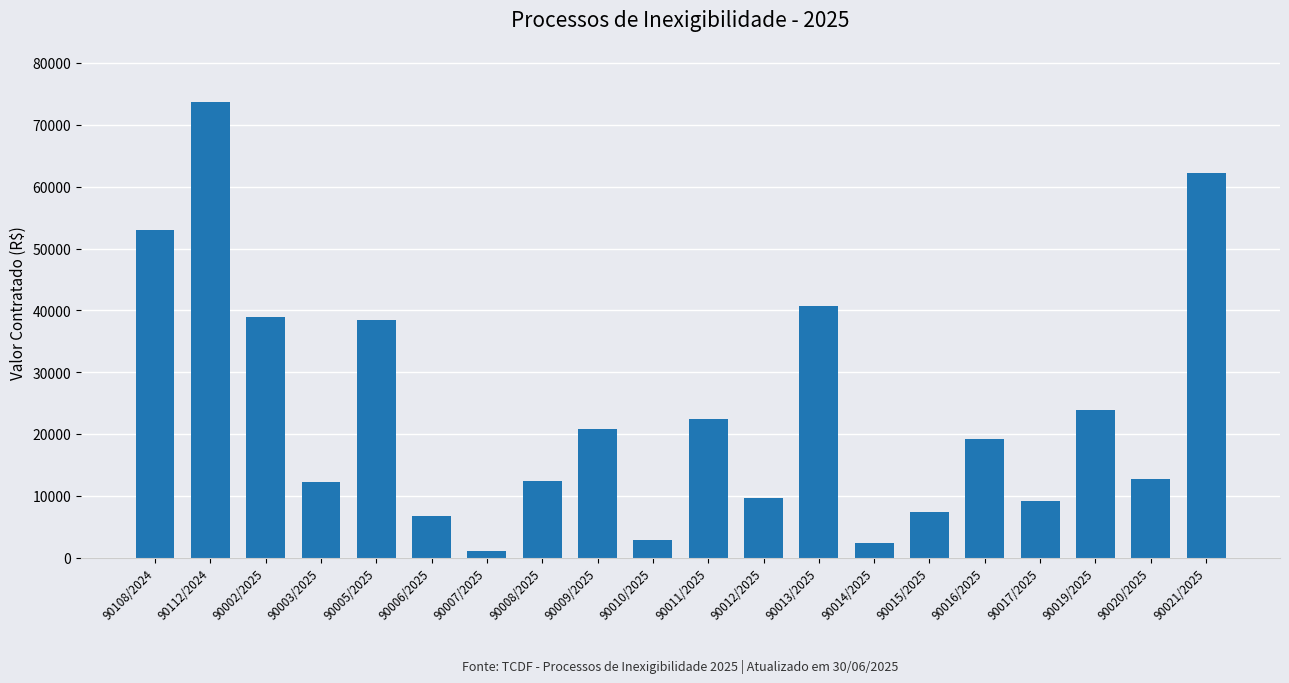

What is the label of the 2nd bar from the left?

90112/2024